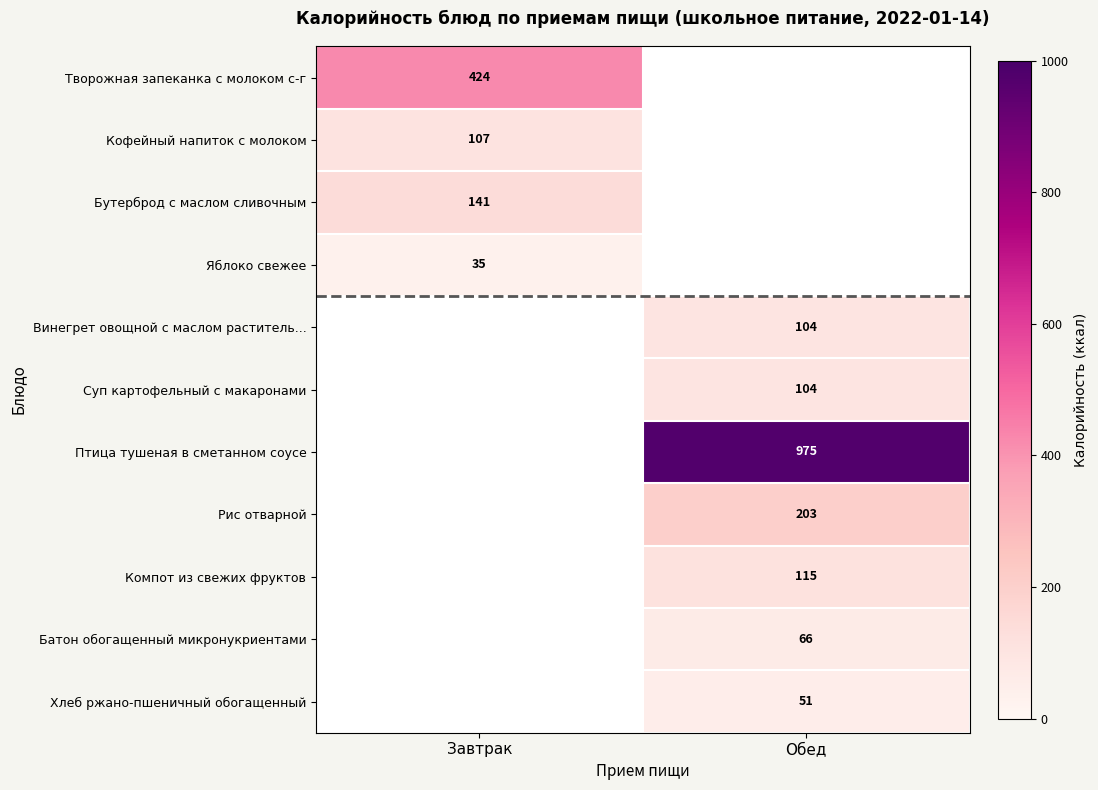

The value of Суп картофельный с макаронами at Обед is 38. True or false?

False